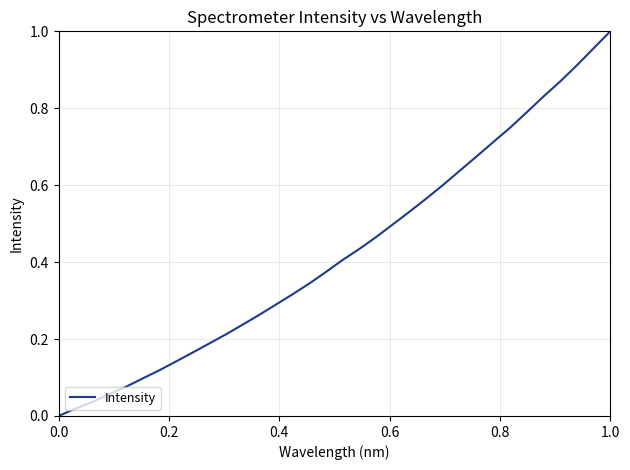

How many lines are shown in the chart?

1